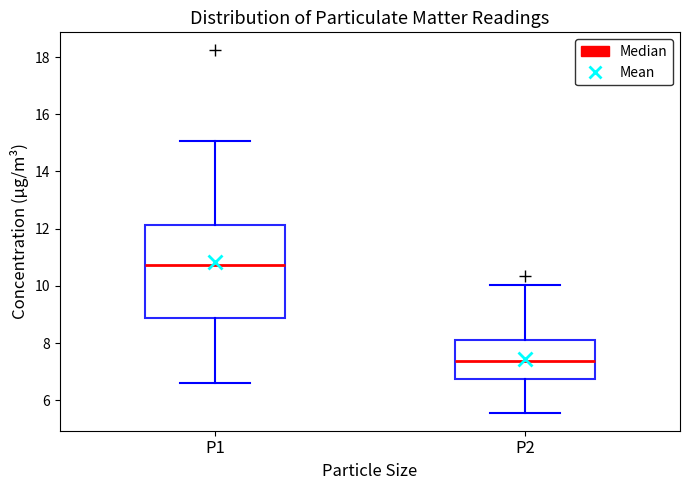

Where does the lower whisker of the box for P2 end on the y-axis? The values are not printed on the chart, so give them approximately, as read against the axis.

5.6